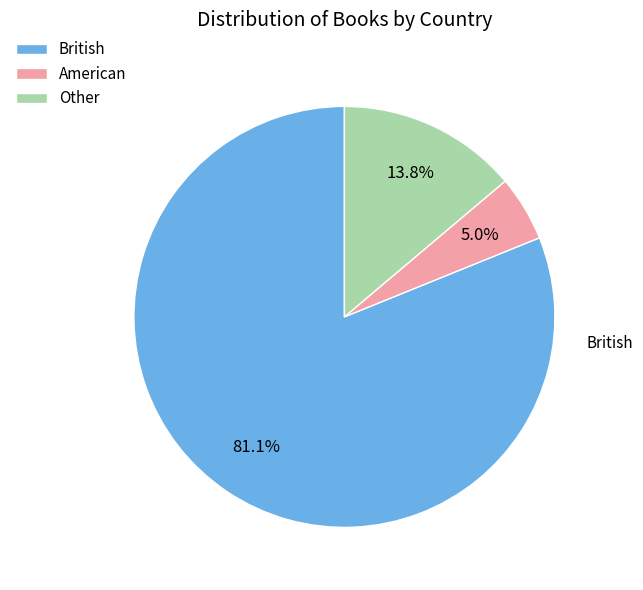

To the nearest percent, what is the average slice percentage?

33%